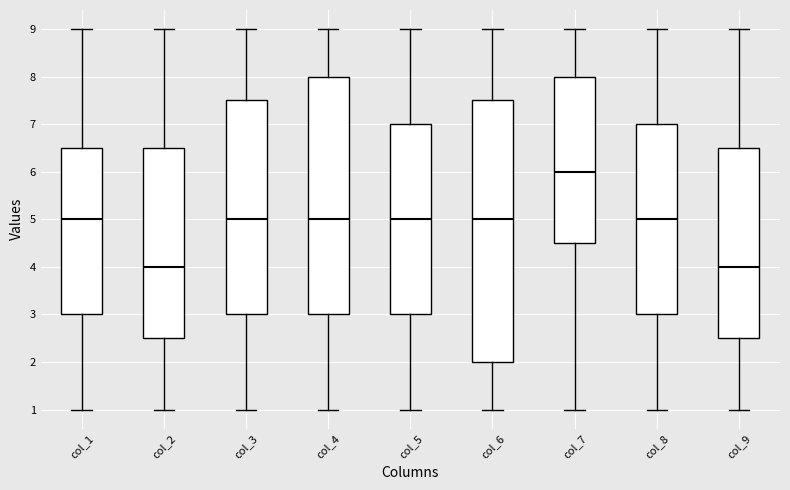

Which box is the tallest, from its lower edge to its upper edge?

col_6